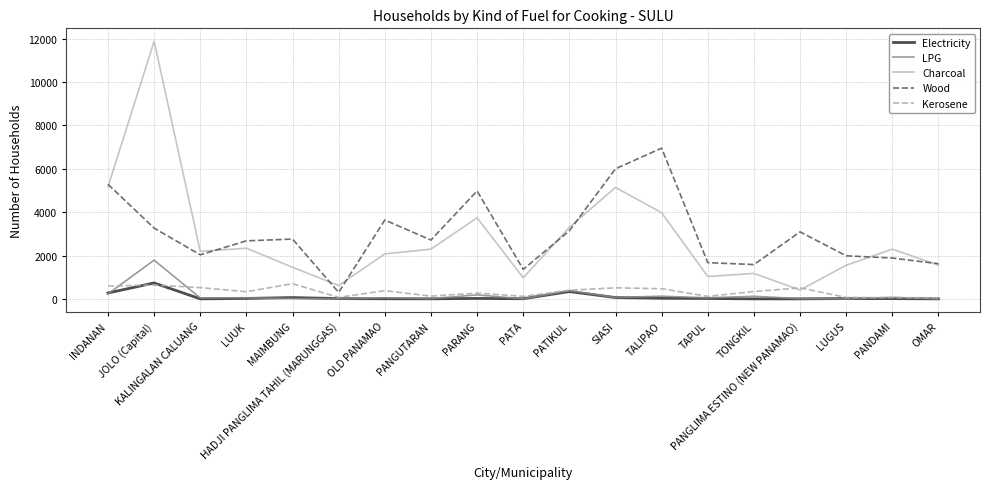

How many series are shown in this chart?

5